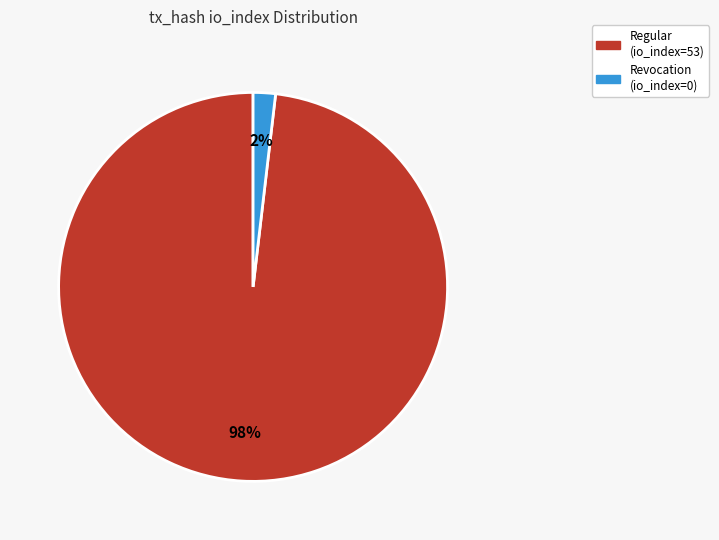

Is there a majority slice in this chart?

Yes